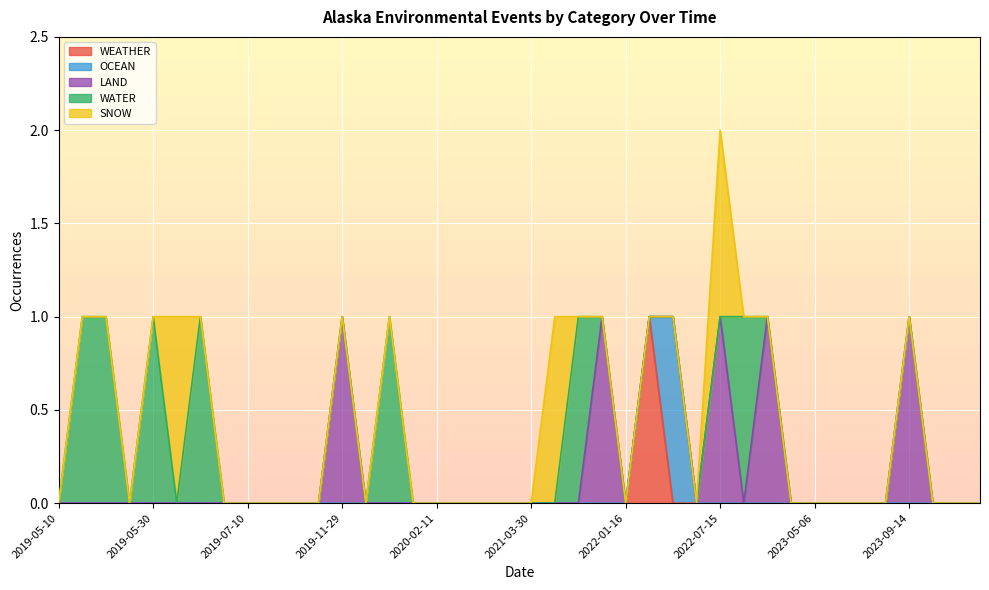

What is the label of the 30th point from the left?

2022-08-29